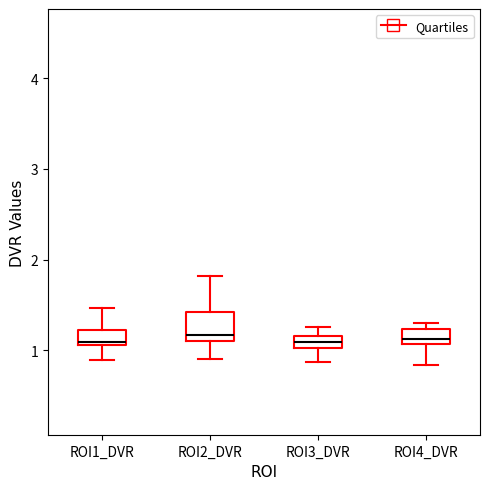

Where does the lower whisker of the box for ROI3_DVR end on the y-axis? The values are not printed on the chart, so give them approximately, as read against the axis.

0.9